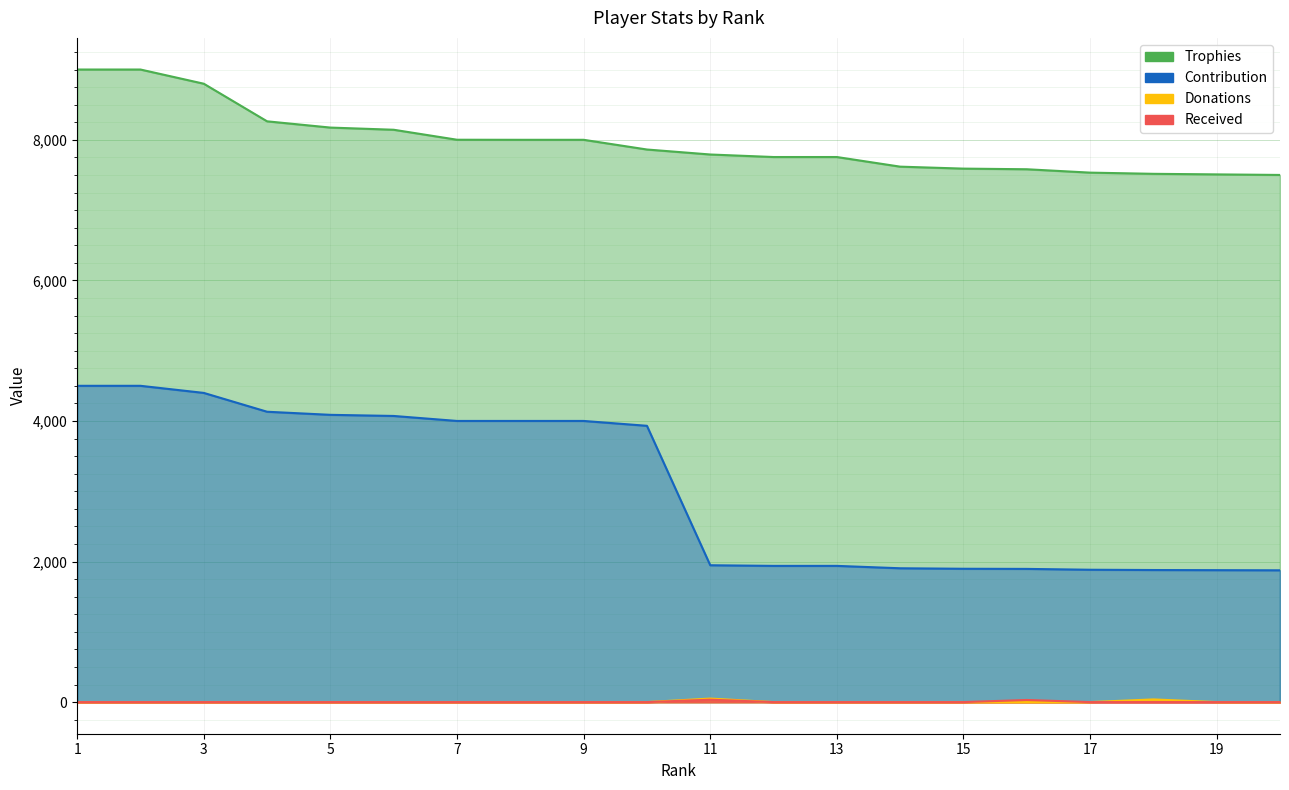

What is the sum of all Received values?

64